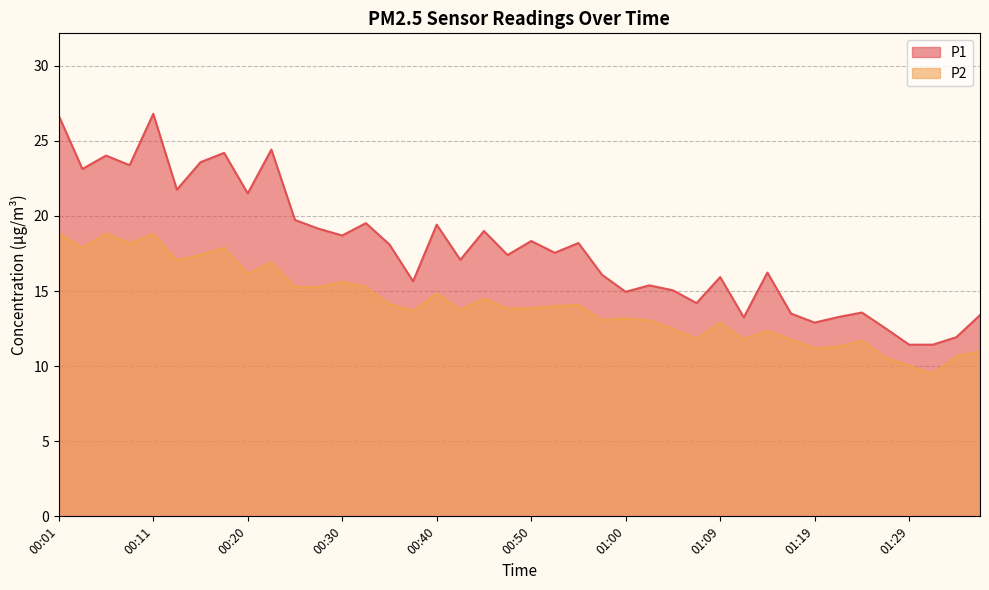

The P2 series shows 5.4 at 01:02. True or false?

False